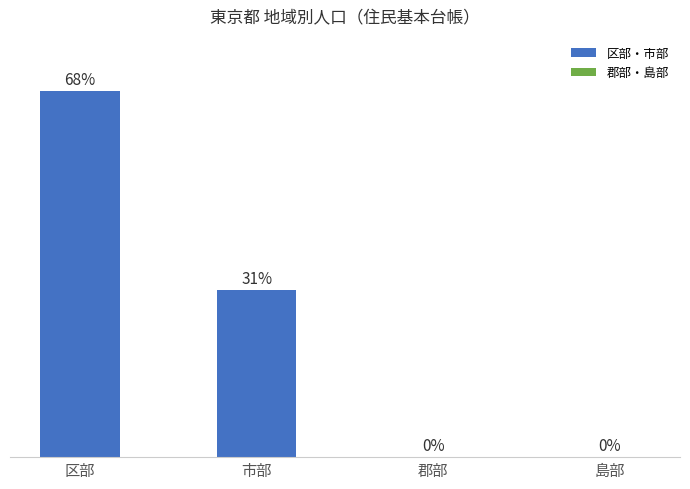

Reading right to left, transcribe all the data shown in this chart.

島部=0	郡部=0	市部=31	区部=68